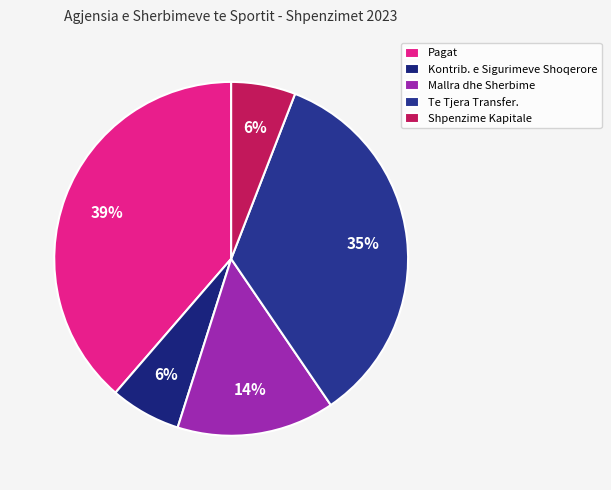

To the nearest percent, what portion does Pagat represent?

39%